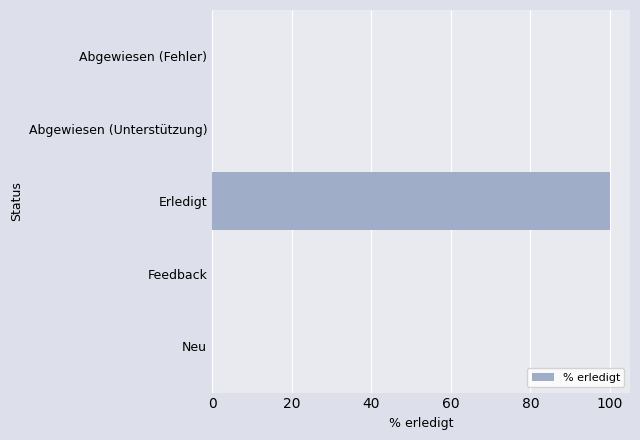

Between Erledigt and Abgewiesen (Unterstützung), which is larger?

Erledigt